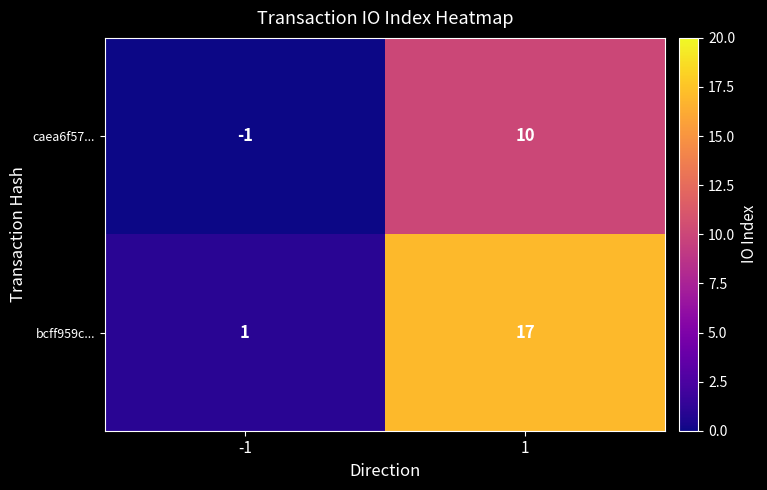

Count the number of categories in the chart.

2